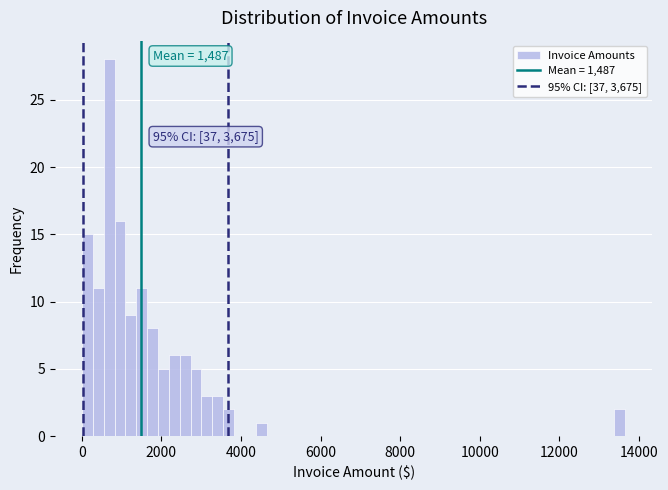

Around what value on the x-axis is the tallest bar? Give the approximate position of its centre, as read against the axis.

600